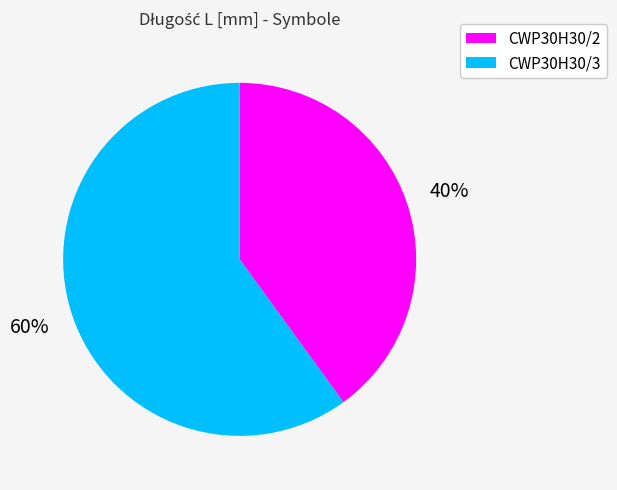

What percentage is the CWP30H30/2 slice, to the nearest percent?

40%